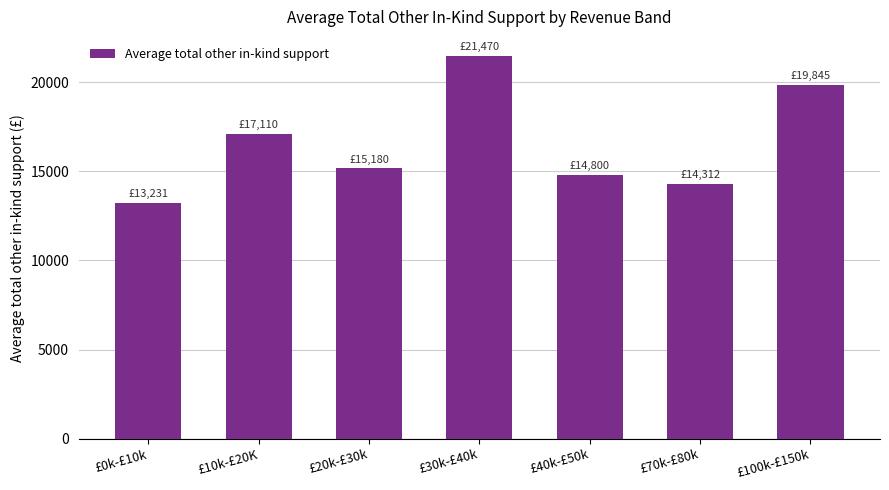

What value does the data have at £10k-£20K?

17110